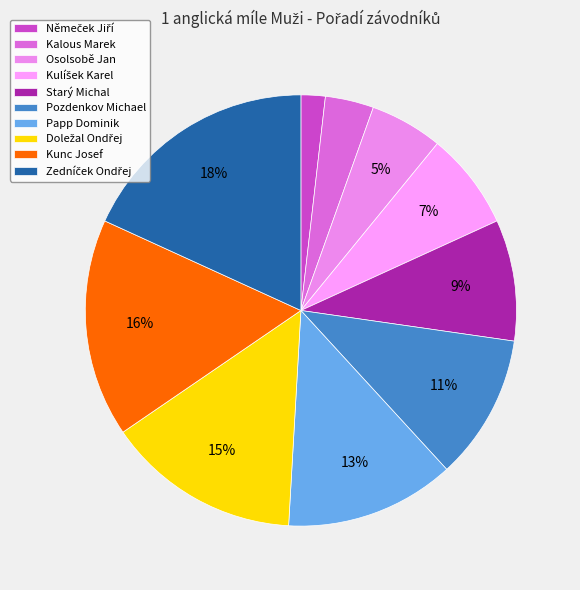

Does Papp Dominik account for over 50% of the chart?

No